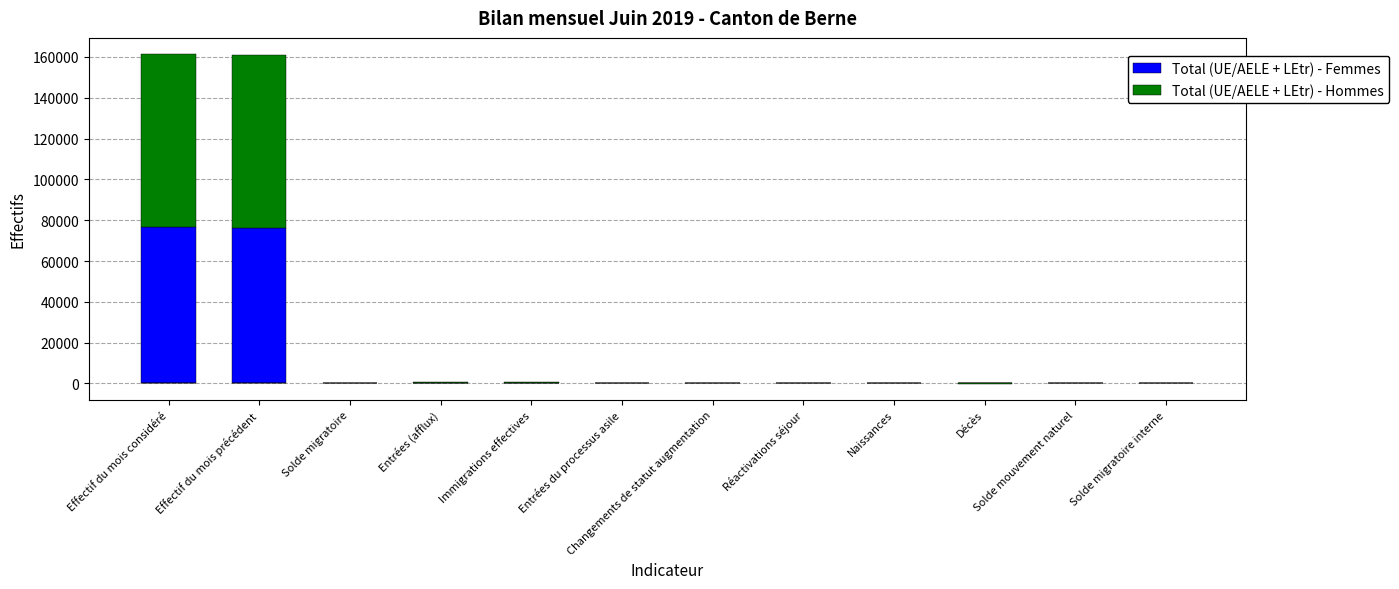

What is the average value of the Total (UE/AELE + LEtr) - Hommes series?

14220